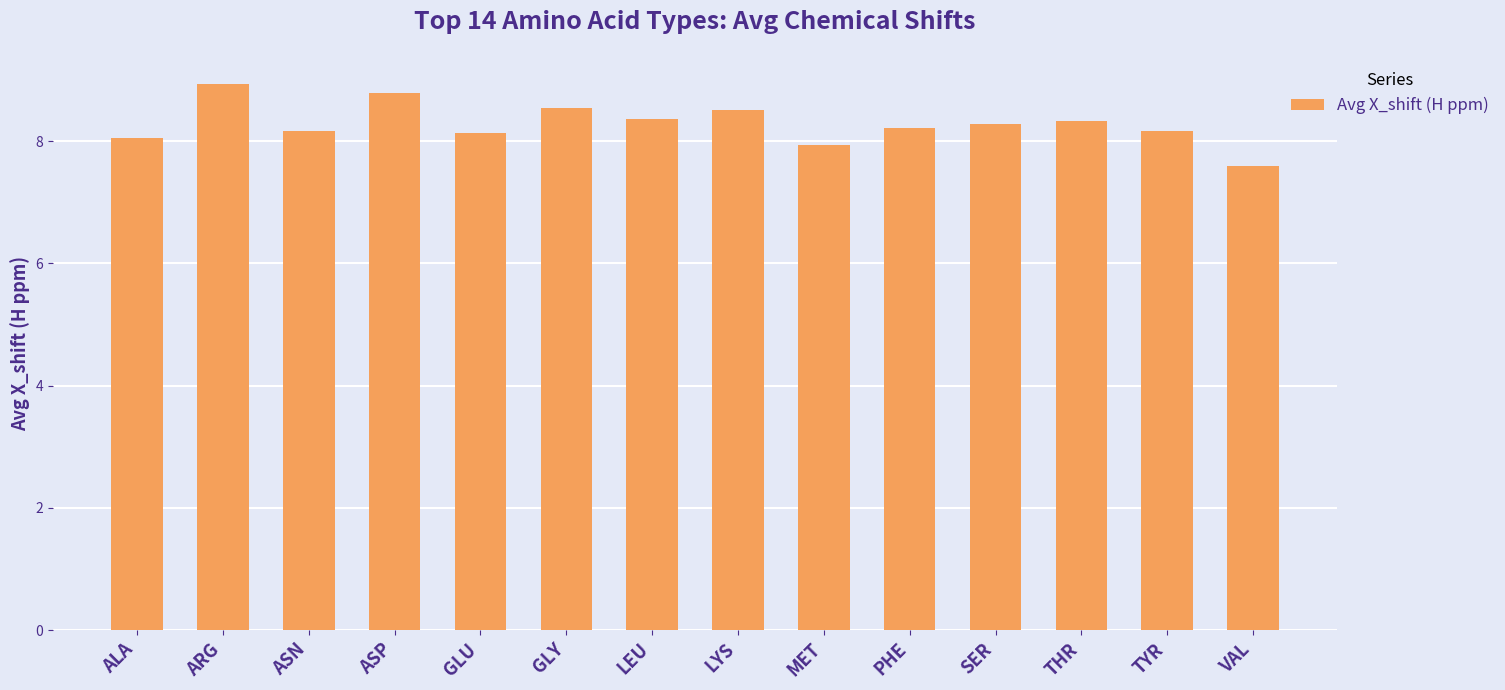

Is it true that the value at ARG is 1.8?

False